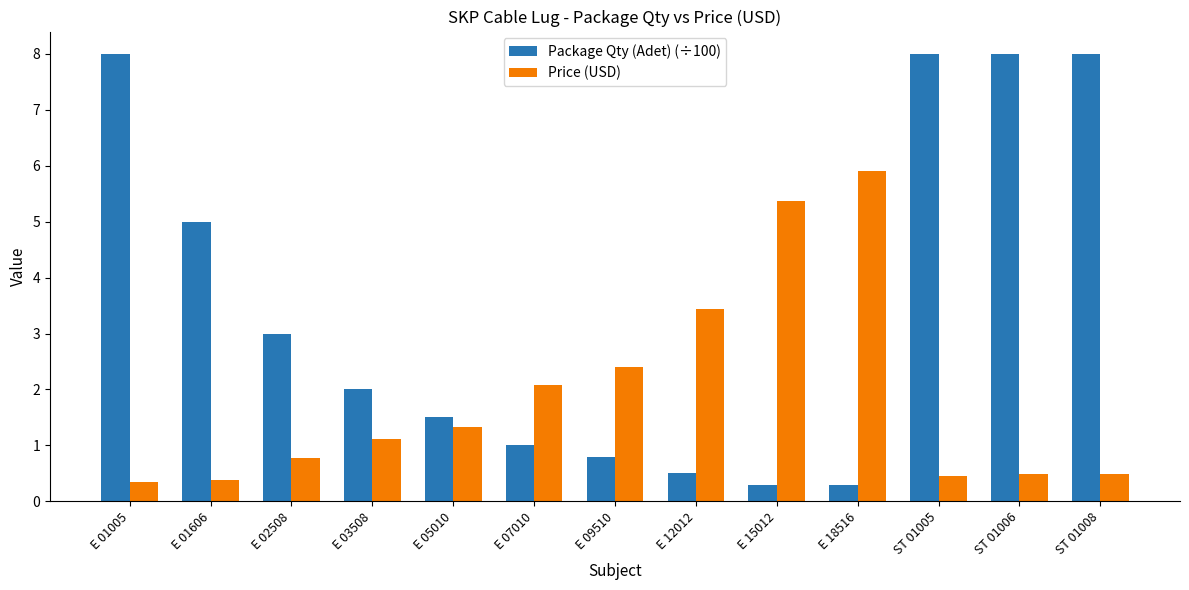

Rank the series at E 18516 from highest to lowest value.

Price (USD), Package Qty (Adet) (÷100)